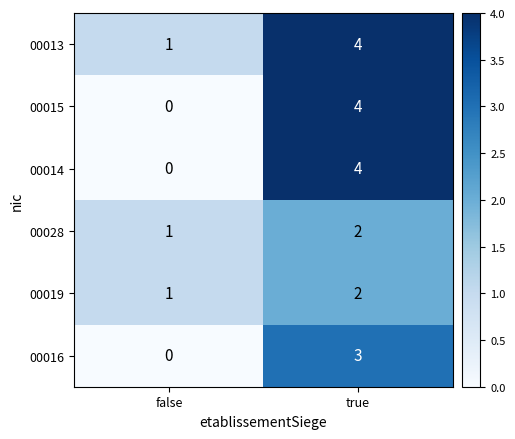

Which series has the largest total across all categories?

00013